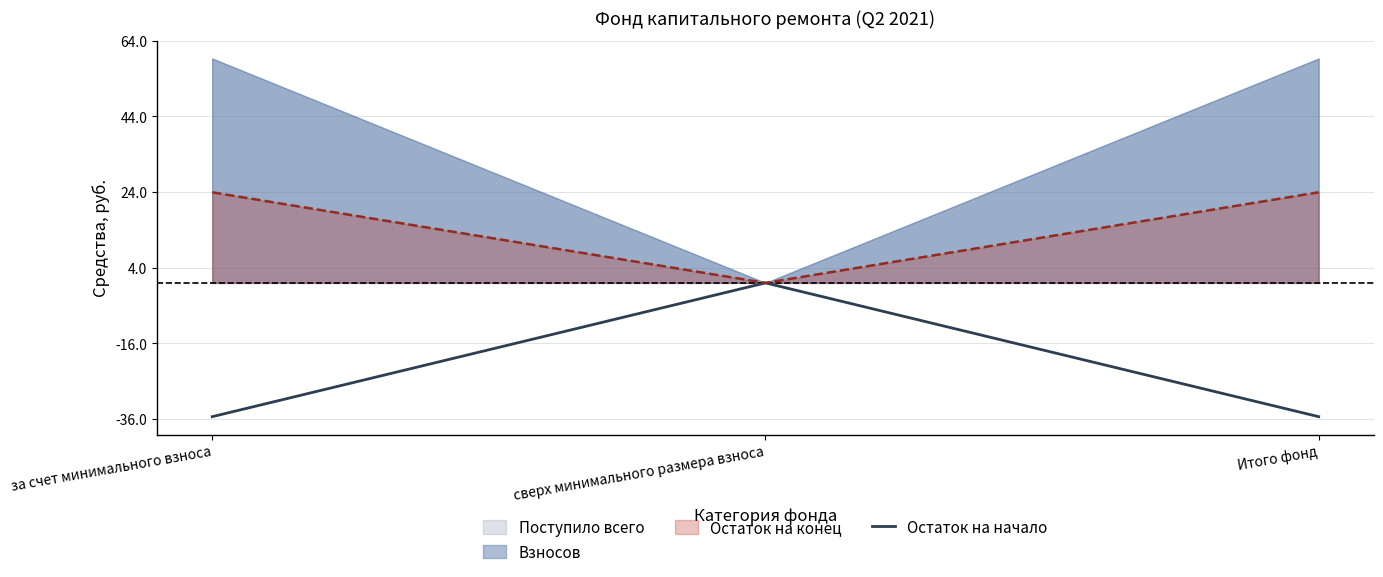

The value at Итого фонд is 0.7. True or false?

True